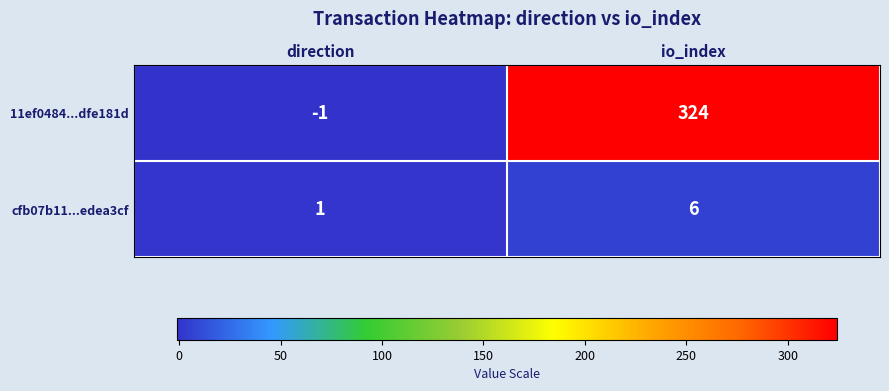

Reading right to left, extract all data points from this chart.

11ef0484...dfe181d: 324	-1
cfb07b11...edea3cf: 6	1